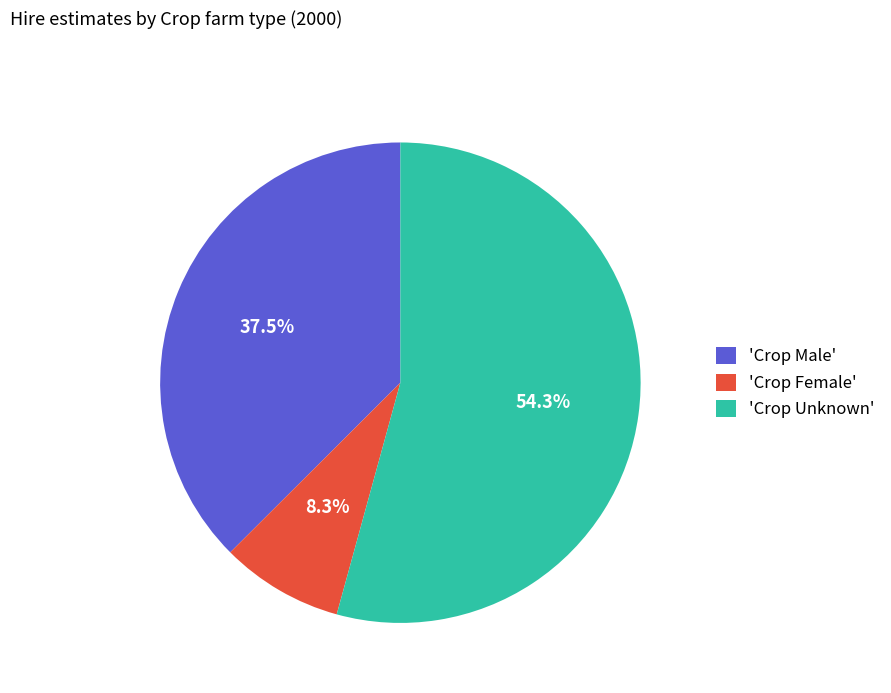

Which has a higher value, 'Crop Unknown' or 'Crop Female'?

'Crop Unknown'